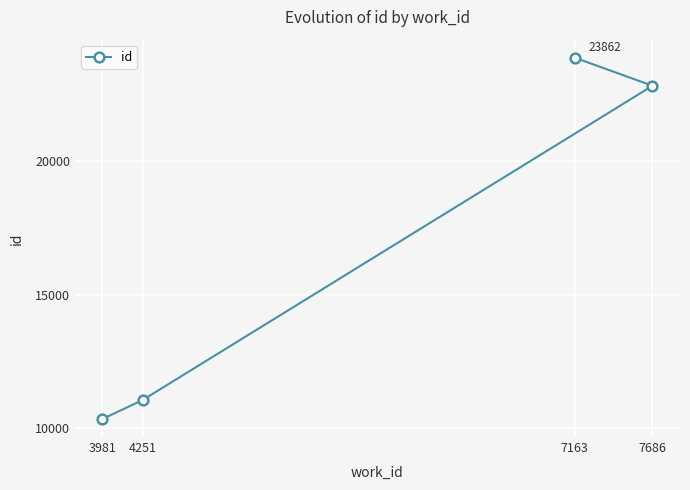

How many categories are shown in the chart?

4